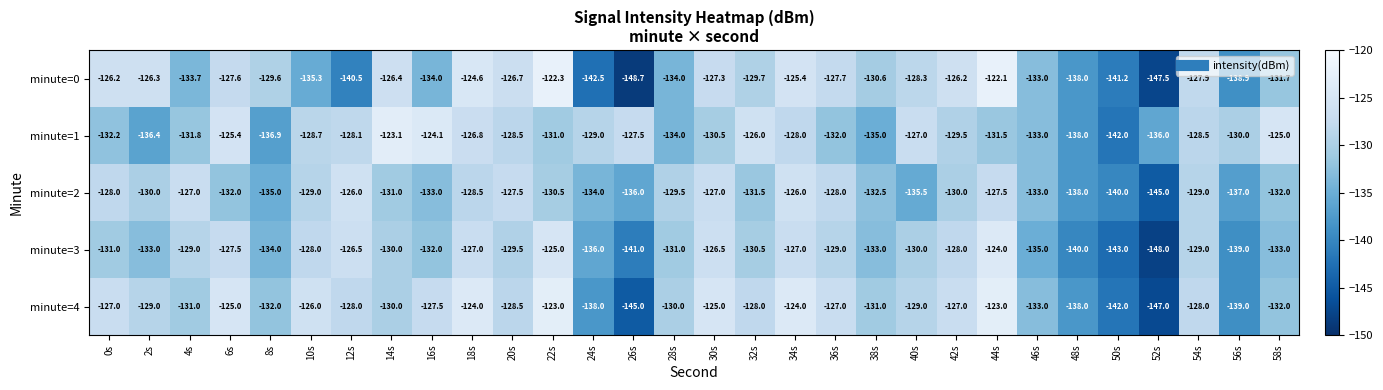

Which series has the largest range (max minus min)?

minute=0